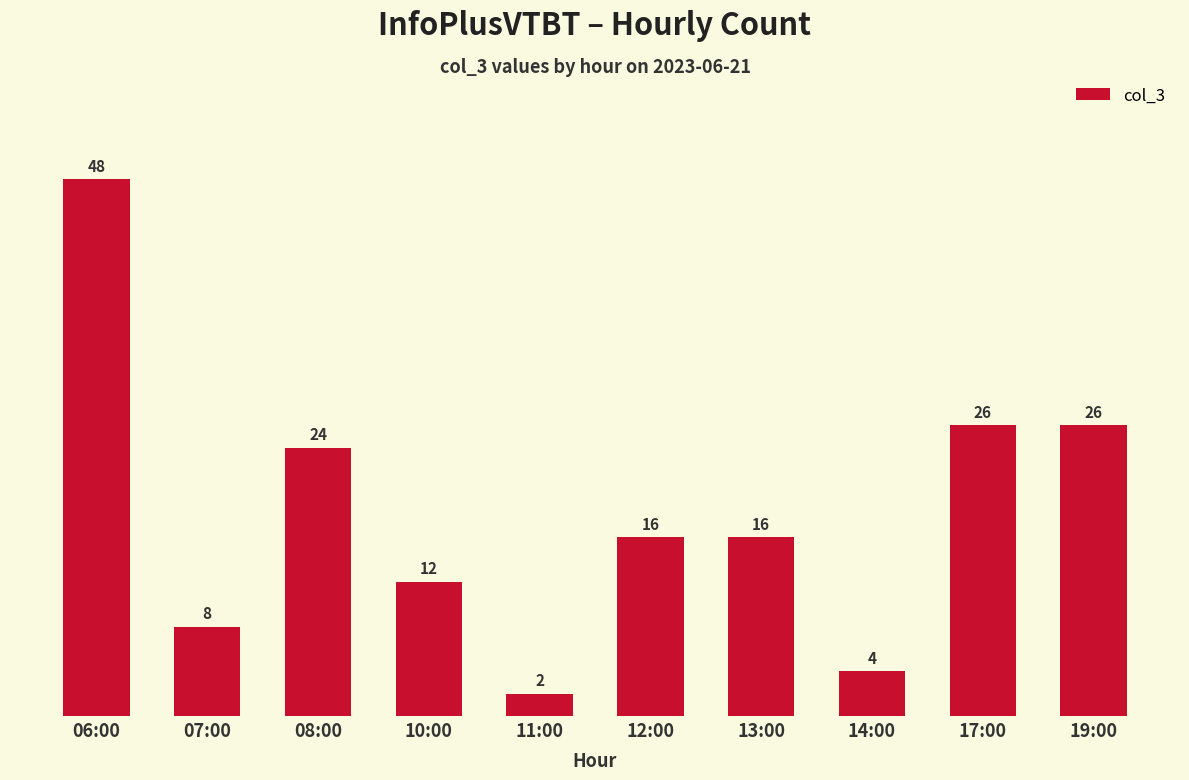

What is the change in value from 07:00 to 11:00?

-6